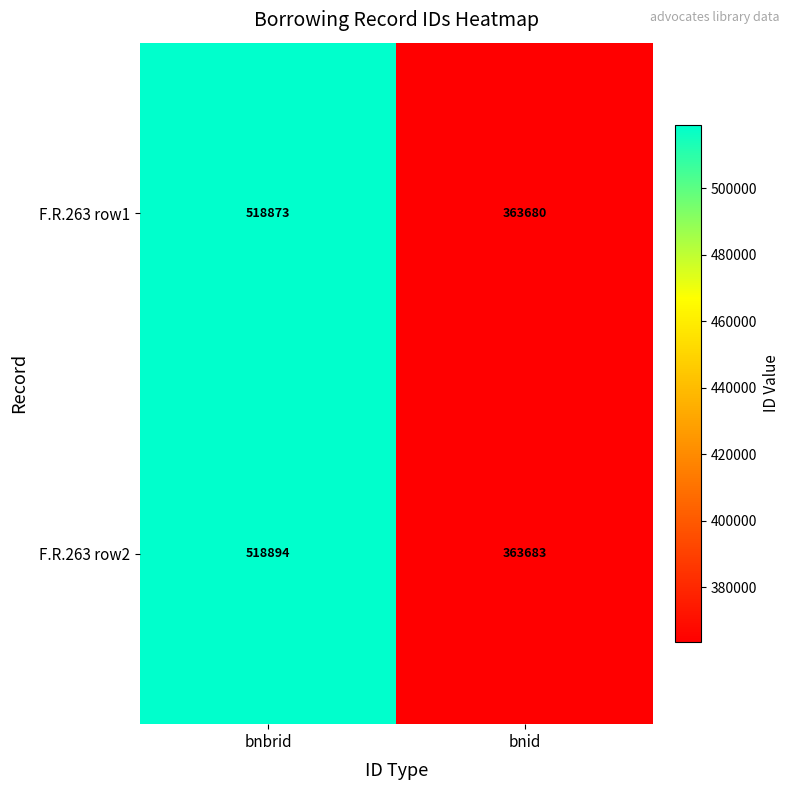

At bnid, list the series in order from largest to smallest.

F.R.263 row2, F.R.263 row1